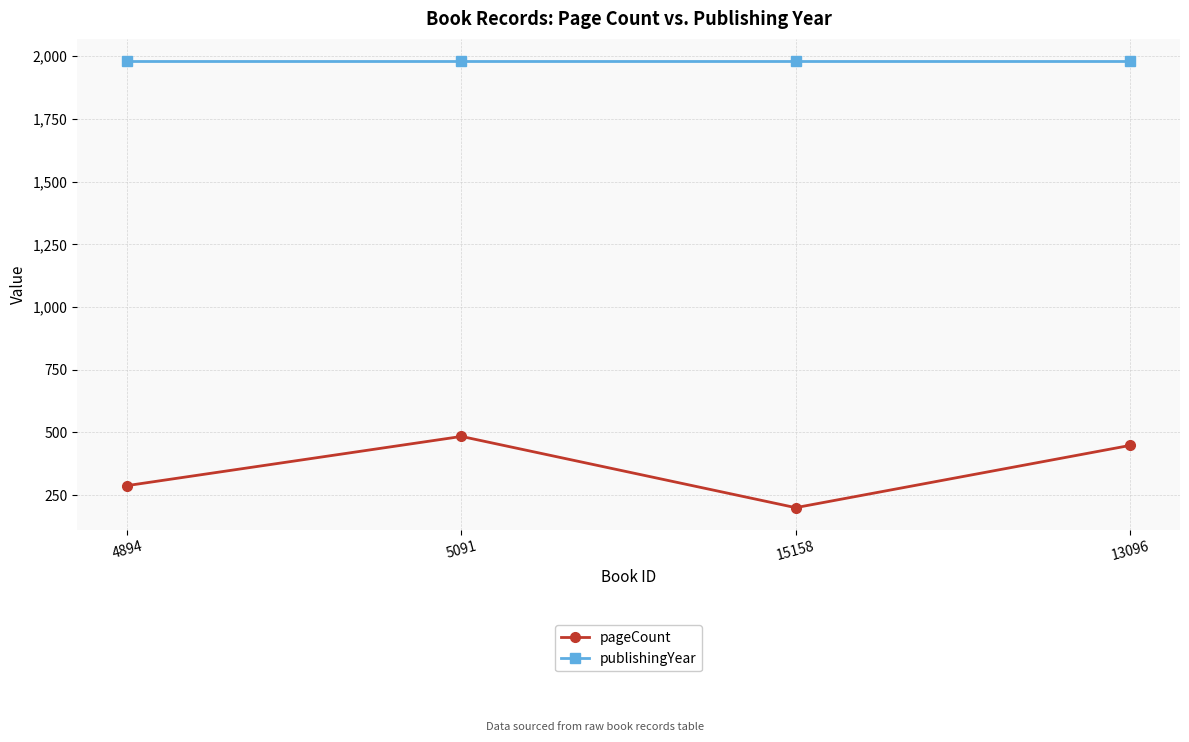

What is the difference between the highest and lowest values at 13096?

1532